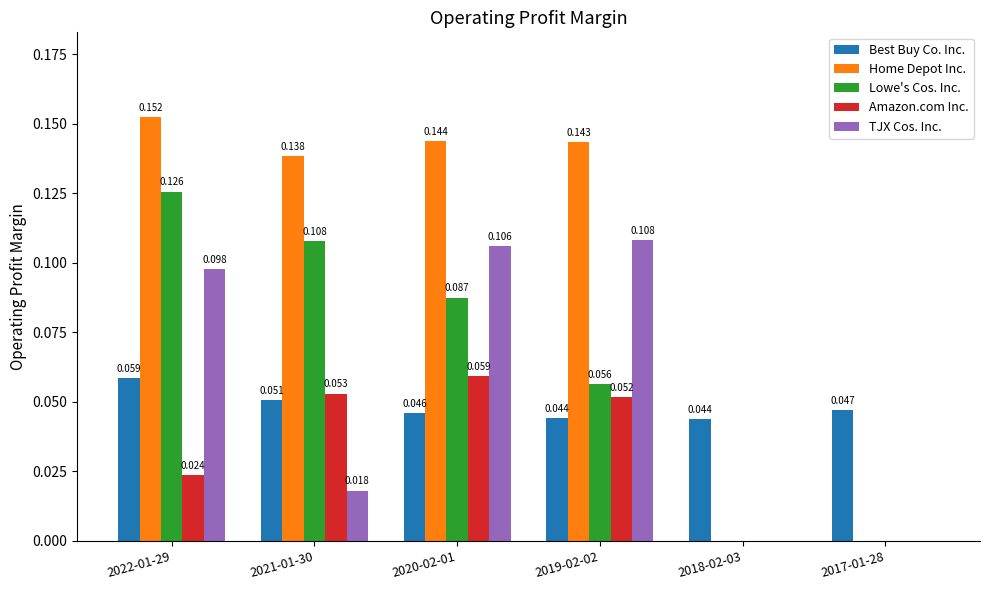

Which series changed the most between 2021-01-30 and 2019-02-02?

TJX Cos. Inc.